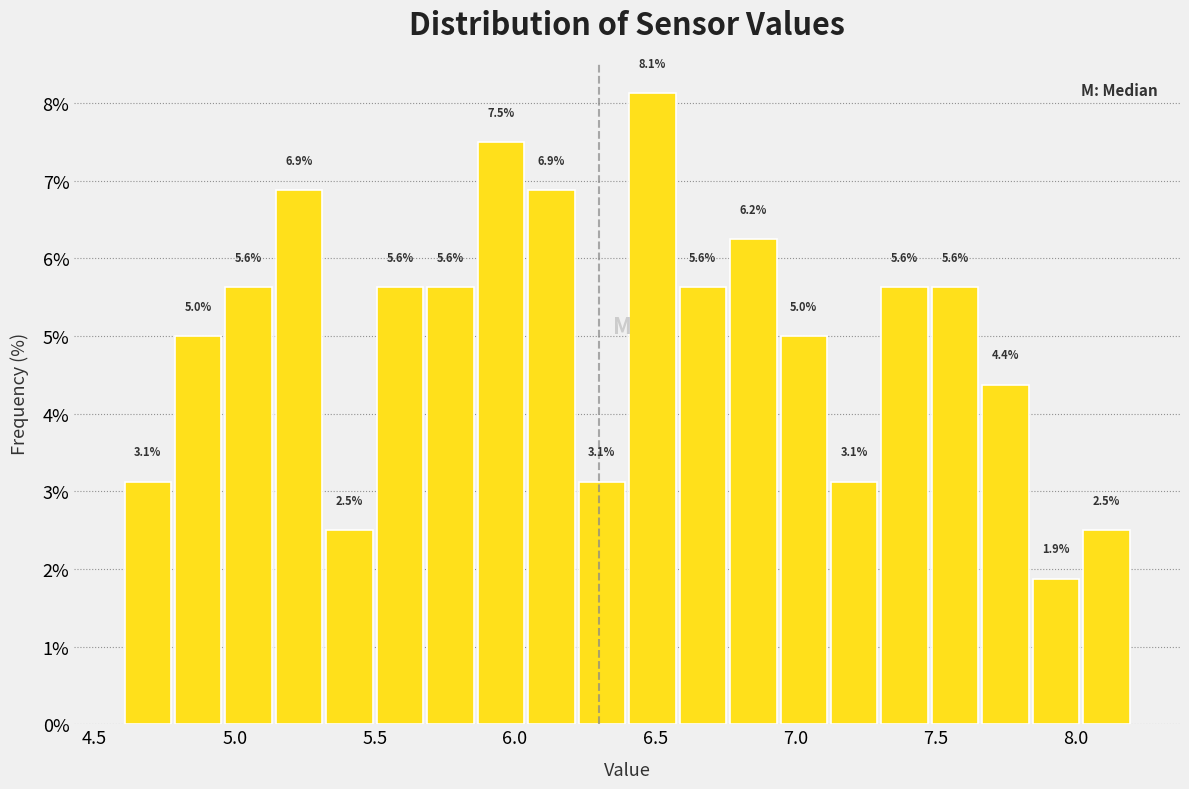

Around what value on the x-axis is the tallest bar? Give the approximate position of its centre, as read against the axis.

6.50